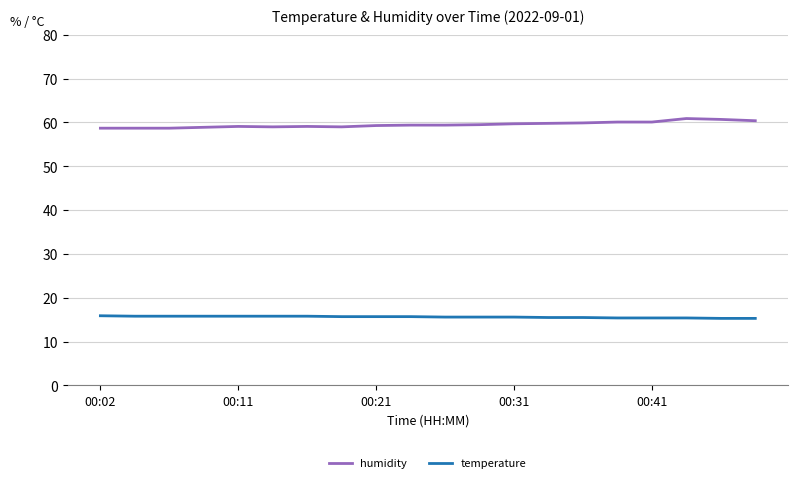

Which series has the largest total across all categories?

humidity